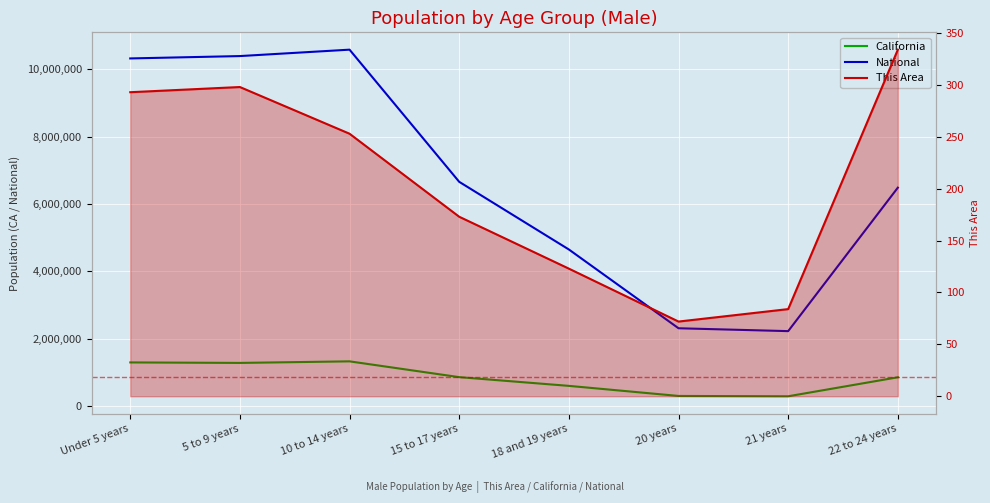

What position from the left is 22 to 24 years?

8